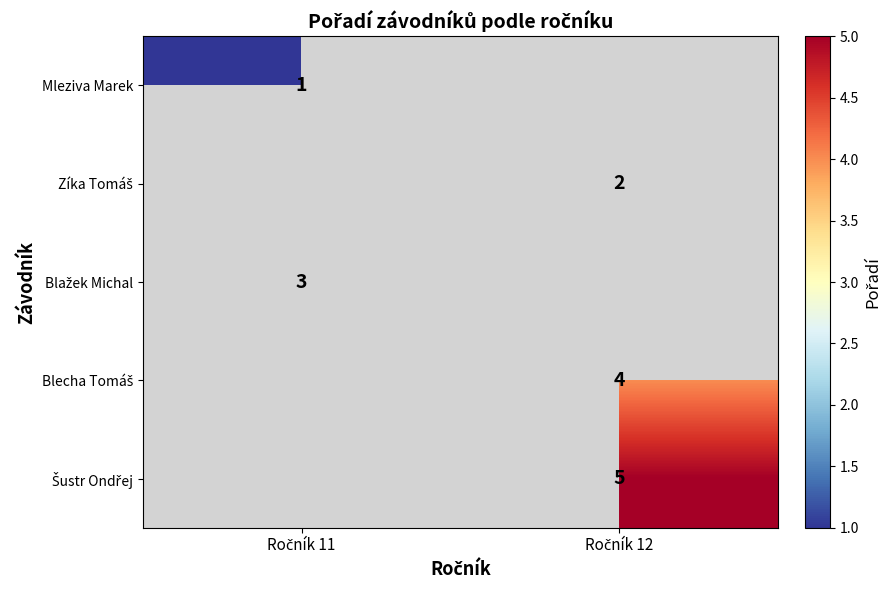

The Zíka Tomáš series shows 2.8 at Ročník 12. True or false?

False